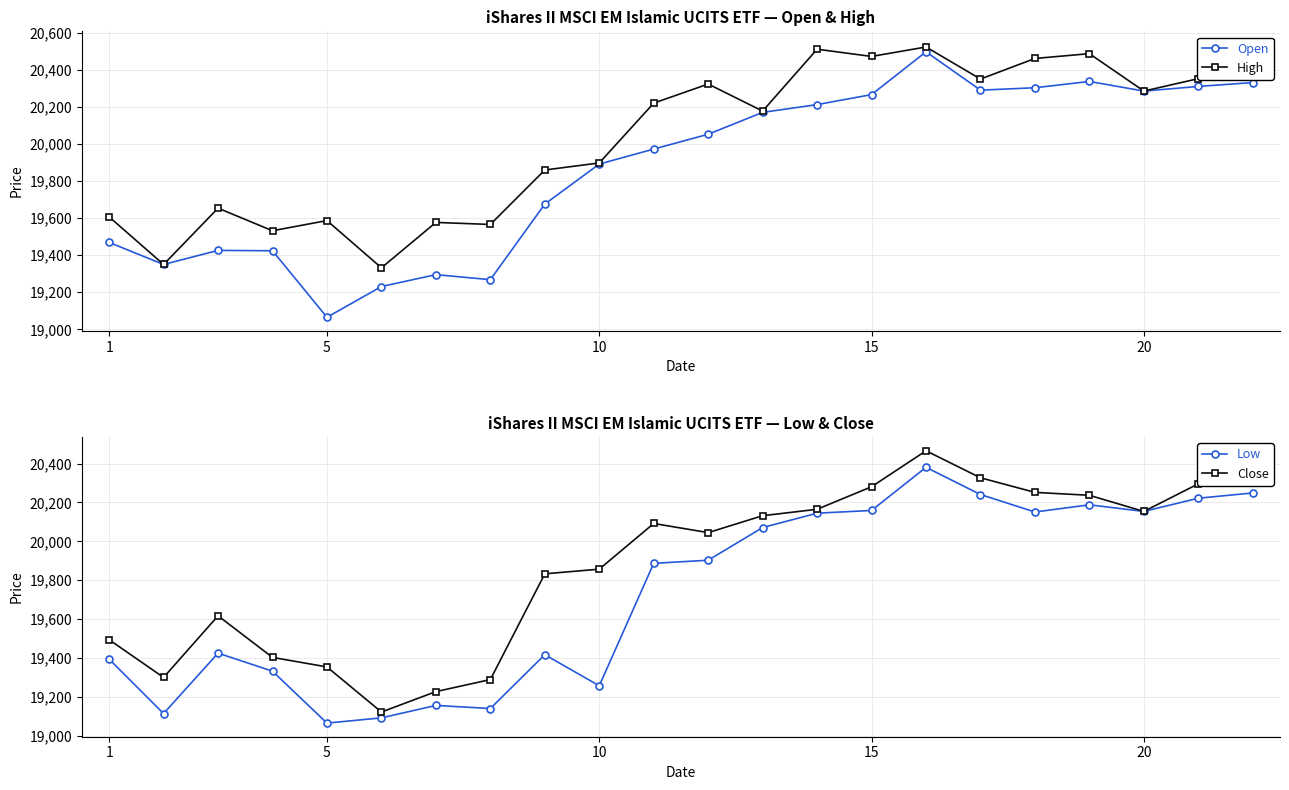

What is the difference between the highest and lowest values at 5?

236